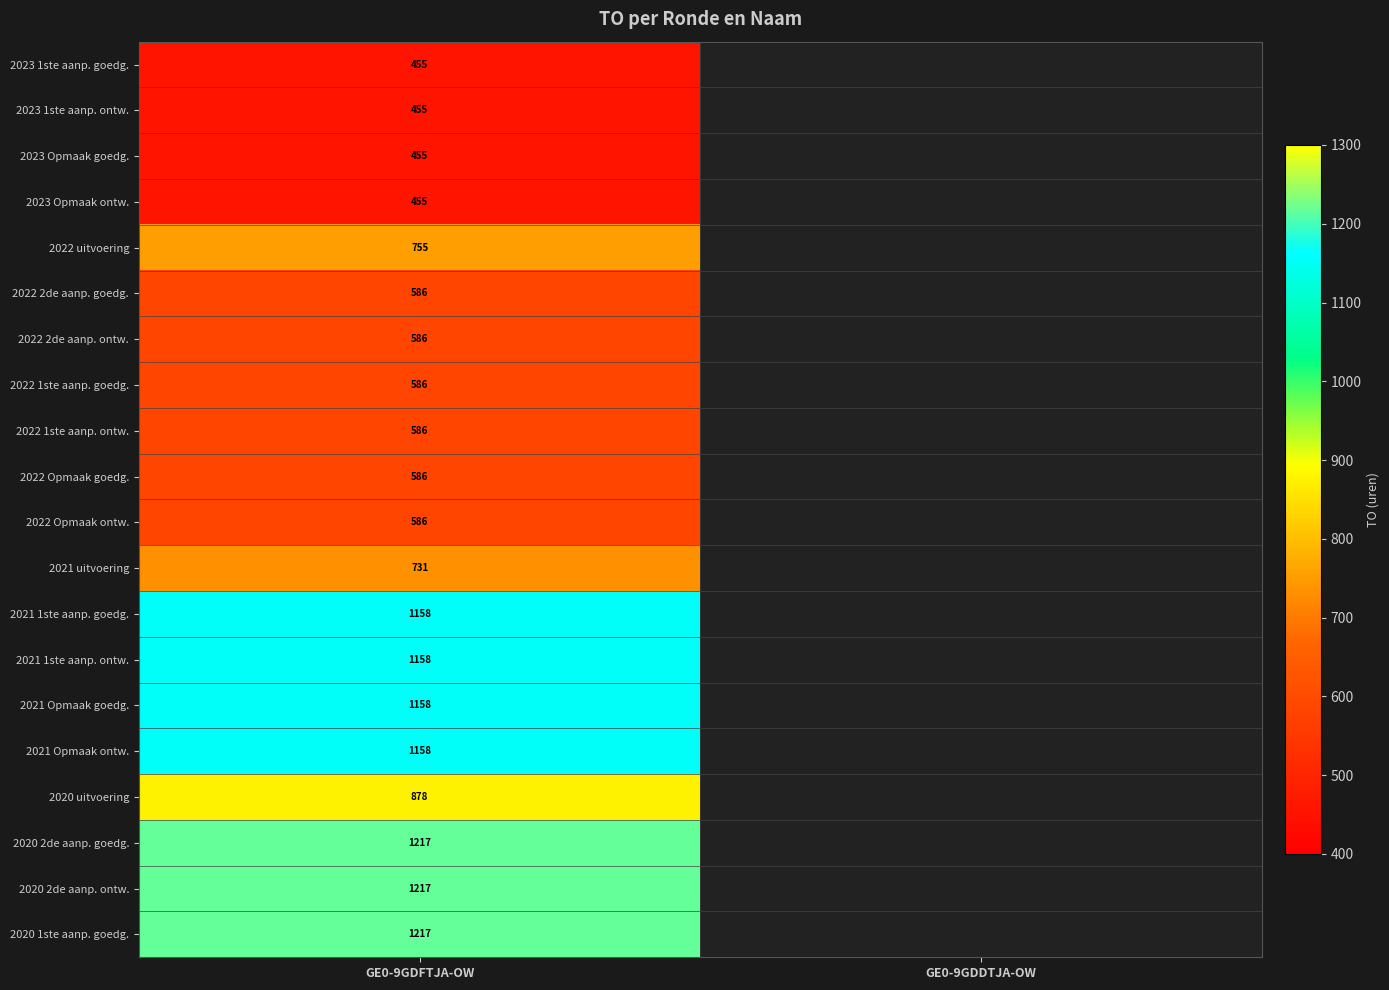

What is the spread (max minus min) of values at GE0-9GDFTJA-OW?

762